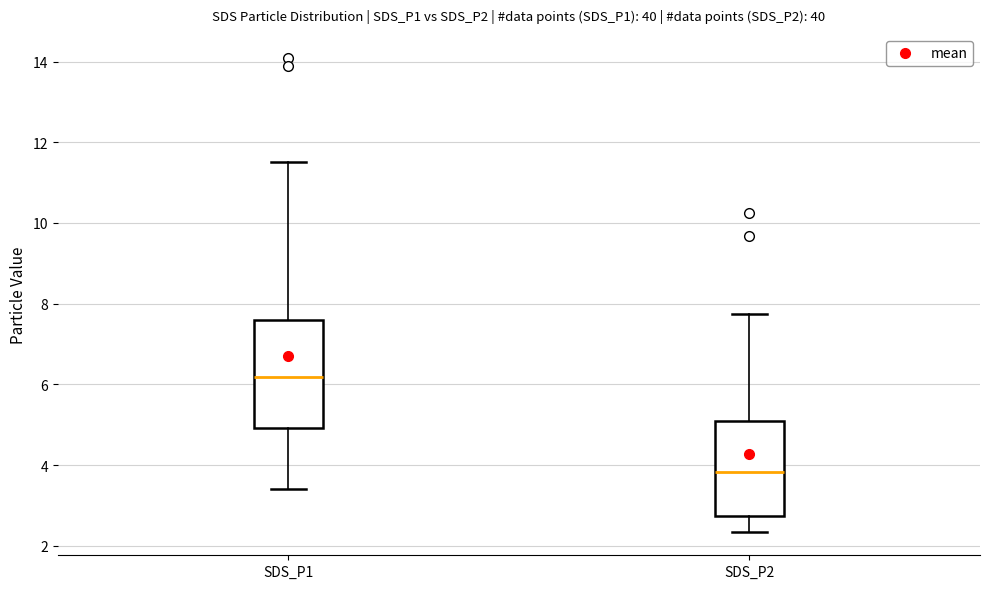

Reading left to right, transcribe this box plot: for each box, give where its median line is, the range the box spans, and where its two whiskers end, as read against the y-axis. The values are not printed on the chart, so give them approximately, as read against the axis.

SDS_P1: median 6.2, box 5.0 to 7.6, whiskers 3.4 to 11.6
SDS_P2: median 3.8, box 2.8 to 5.2, whiskers 2.4 to 7.8